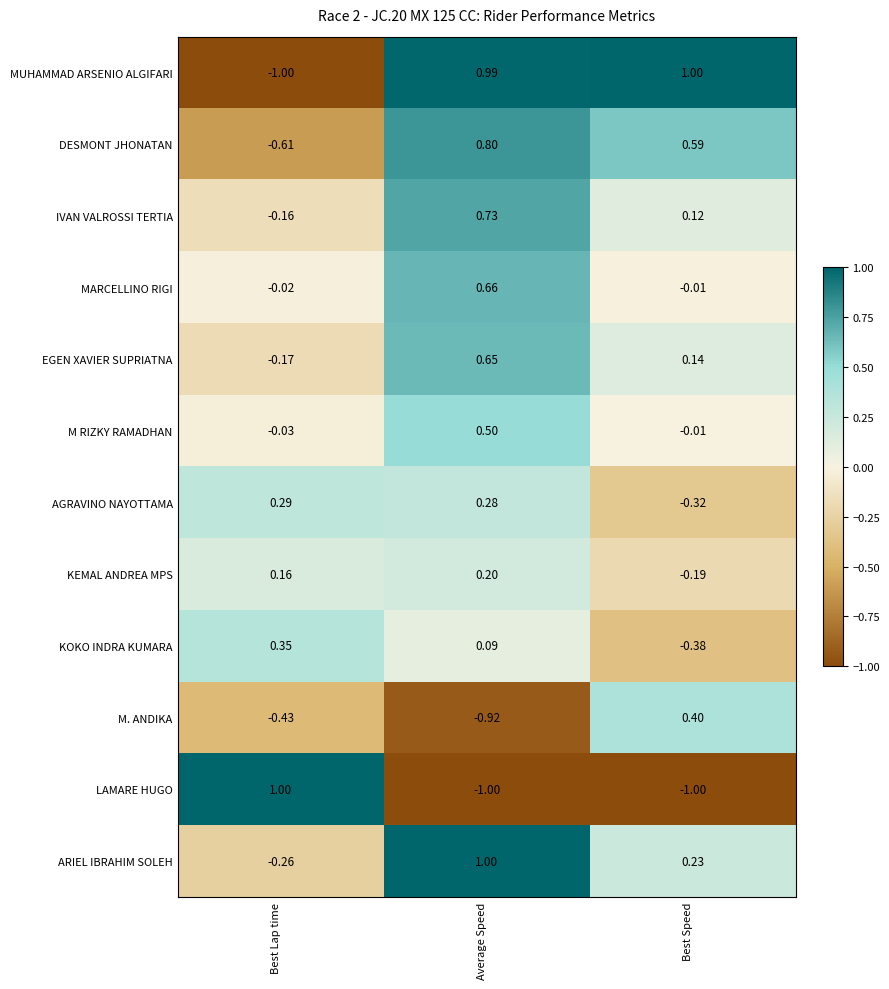

At how many categories does at least one series exceed 0?

3